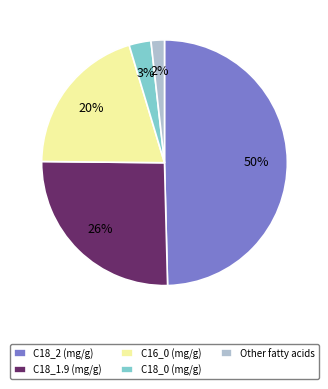

True or false: C18_1.9 (mg/g) accounts for 19% of the total.

False